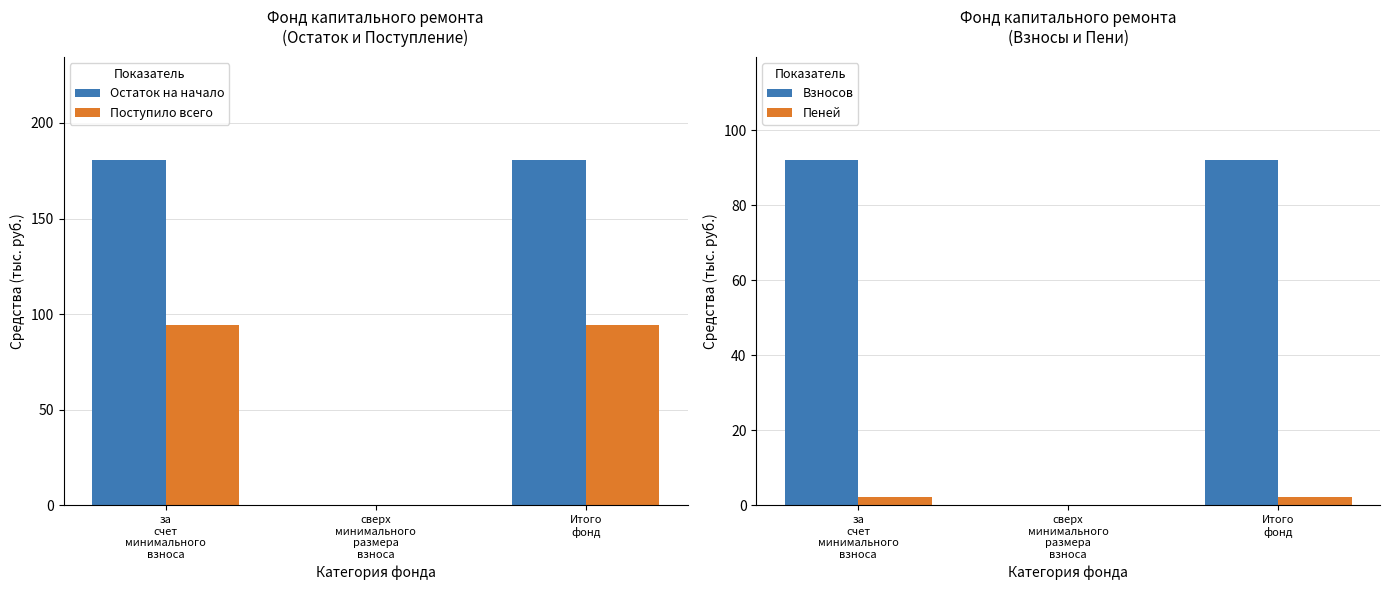

What is the maximum value for Поступило всего?

94.2